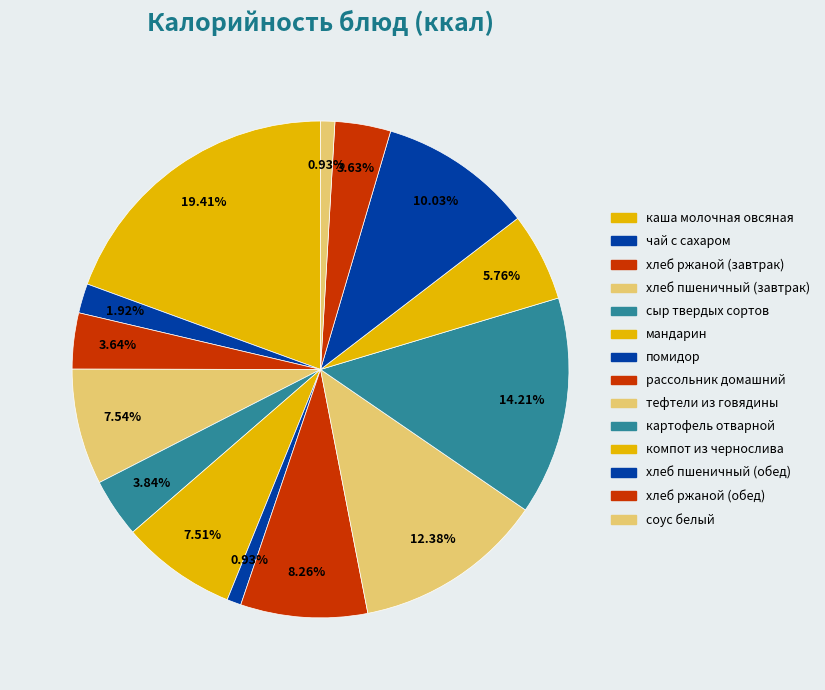

To the nearest percent, what percentage of the pie is хлеб ржаной (обед)?

4%